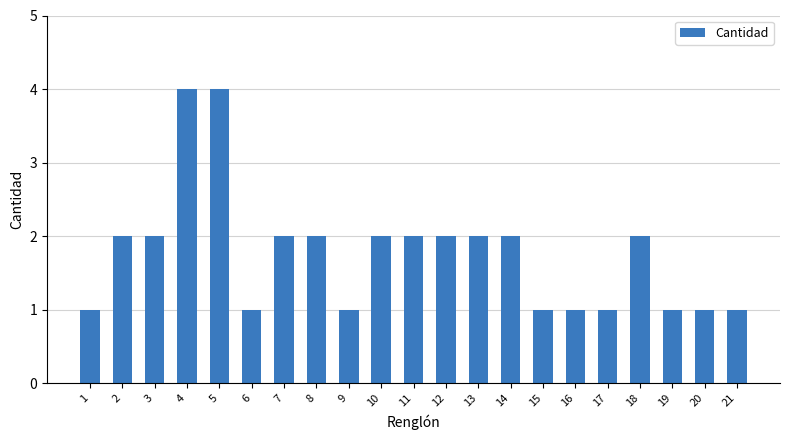

Reading left to right, what are all the values shown in this chart?

1=1	2=2	3=2	4=4	5=4	6=1	7=2	8=2	9=1	10=2	11=2	12=2	13=2	14=2	15=1	16=1	17=1	18=2	19=1	20=1	21=1